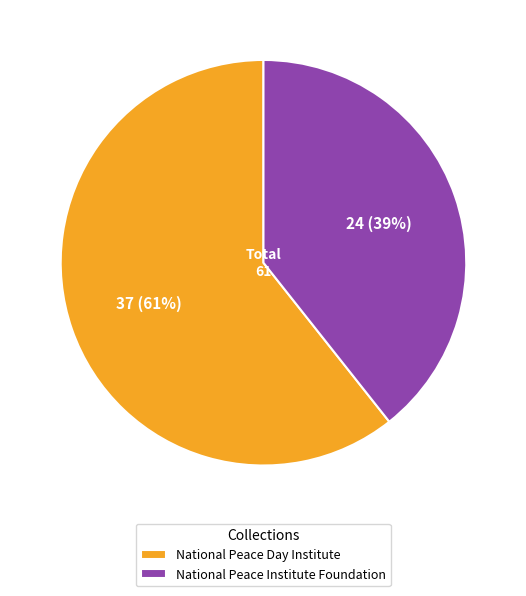

Approximately how many times larger is the value at National Peace Institute Foundation compared to National Peace Day Institute?

0.6